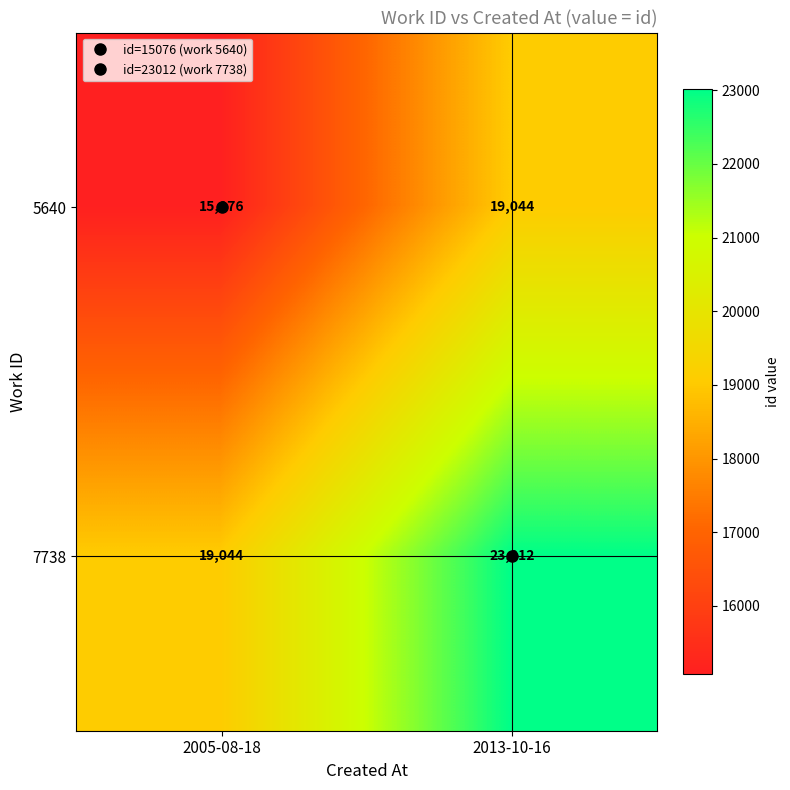

At which category is the sum across all series the highest?

2013-10-16